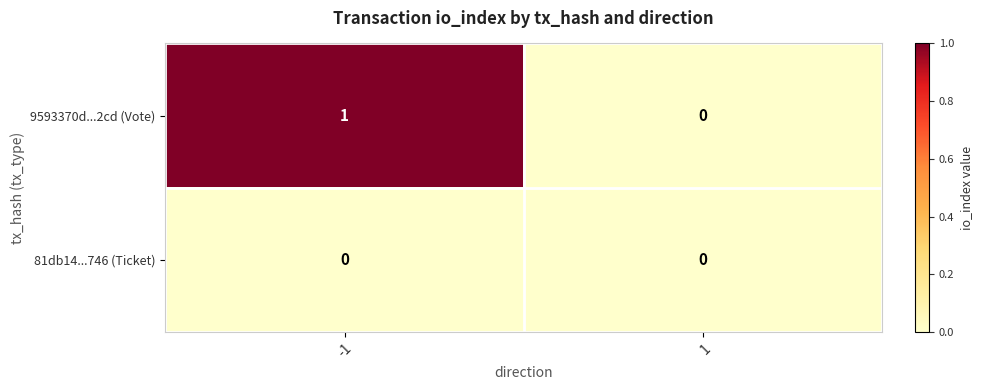

Which series has the largest total across all categories?

9593370d...2cd (Vote)